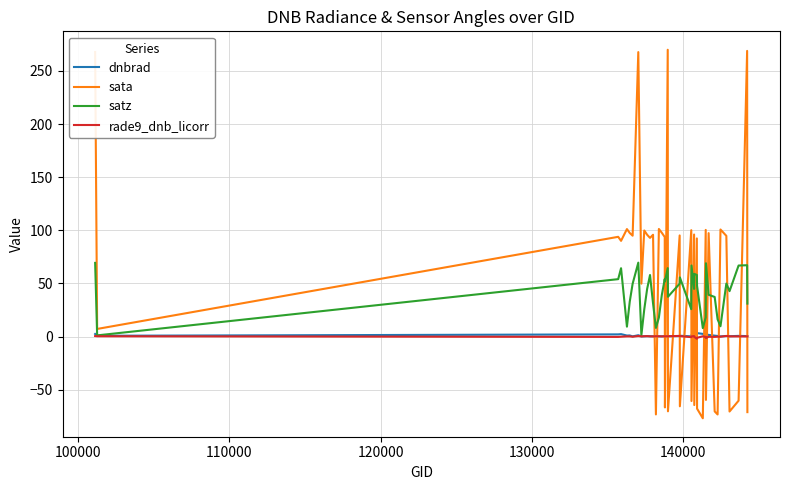

What are all the series names shown in the legend?

dnbrad, sata, satz, rade9_dnb_licorr